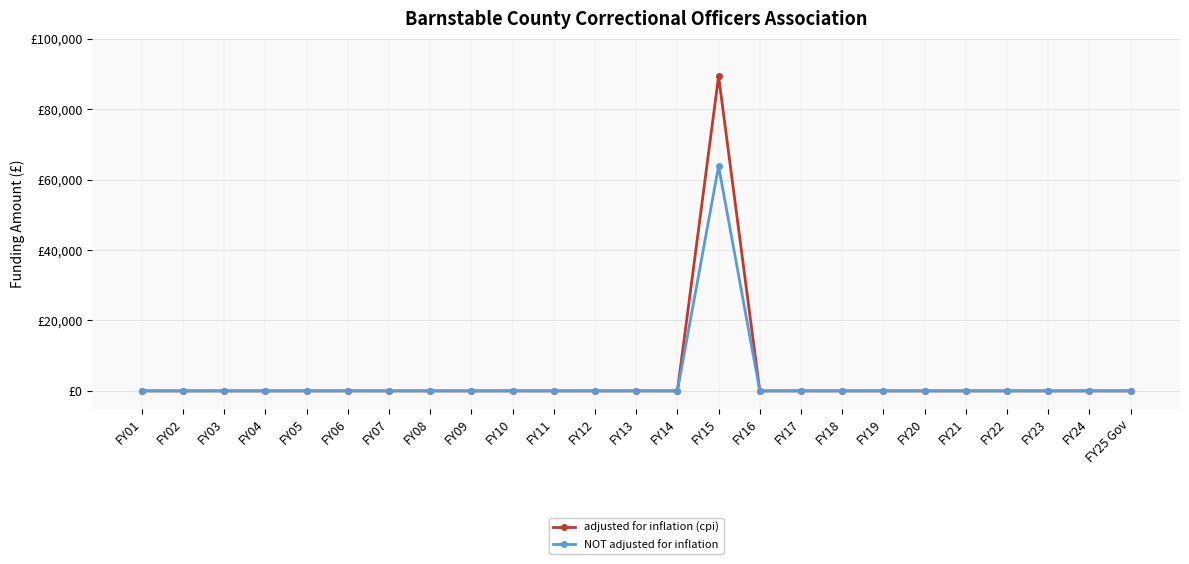

At FY07, list the series in order from largest to smallest.

adjusted for inflation (cpi), NOT adjusted for inflation